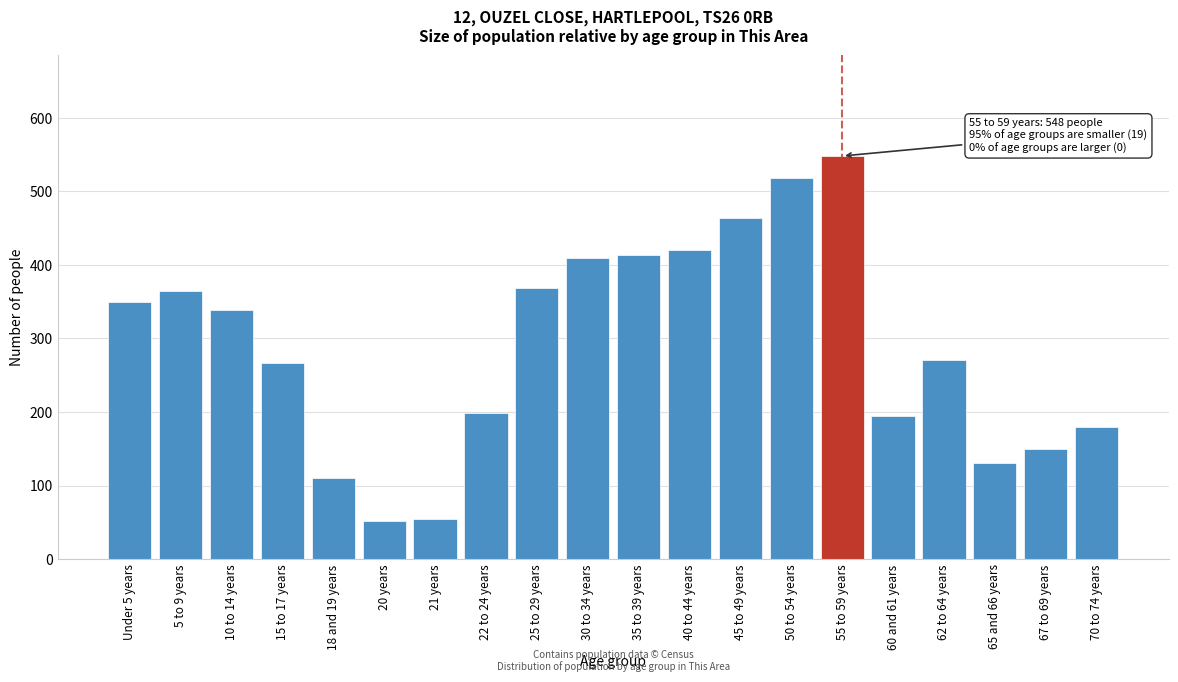

Reading right to left, extract all data points from this chart.

70 to 74 years=179	67 to 69 years=150	65 and 66 years=131	62 to 64 years=271	60 and 61 years=195	55 to 59 years=548	50 to 54 years=518	45 to 49 years=464	40 to 44 years=420	35 to 39 years=414	30 to 34 years=409	25 to 29 years=369	22 to 24 years=198	21 years=55	20 years=52	18 and 19 years=110	15 to 17 years=266	10 to 14 years=339	5 to 9 years=364	Under 5 years=350